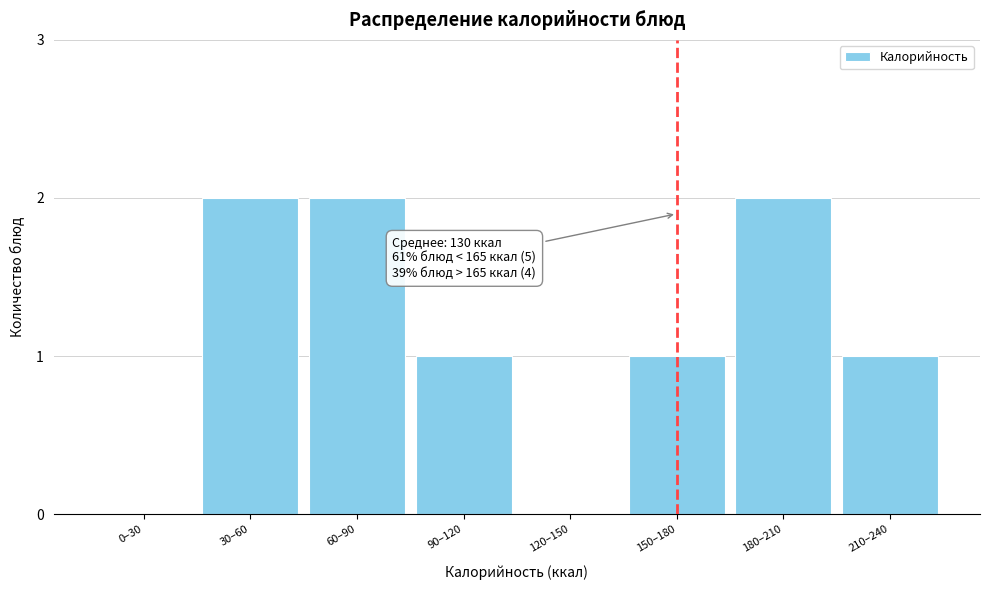

Reading left to right, transcribe all the data shown in this chart.

0–30=0	30–60=2	60–90=2	90–120=1	120–150=0	150–180=1	180–210=2	210–240=1